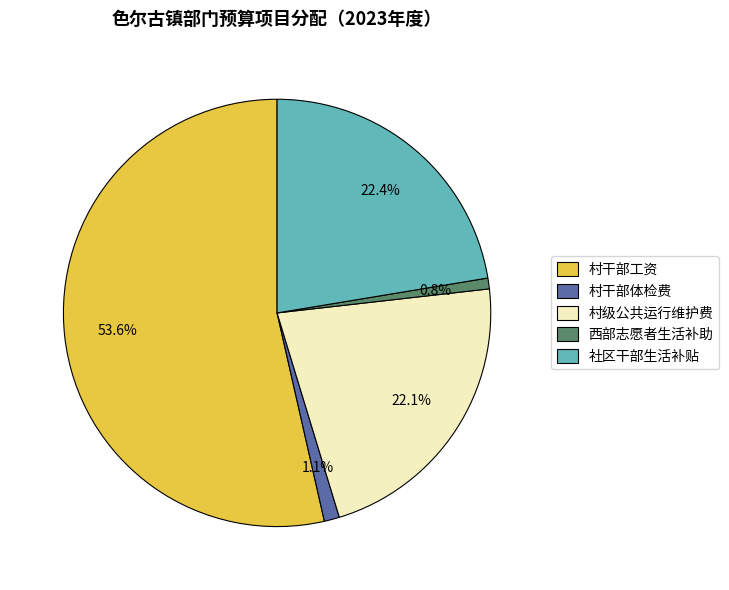

What is the total percentage of 社区干部生活补贴 and 村级公共运行维护费?

44.5%